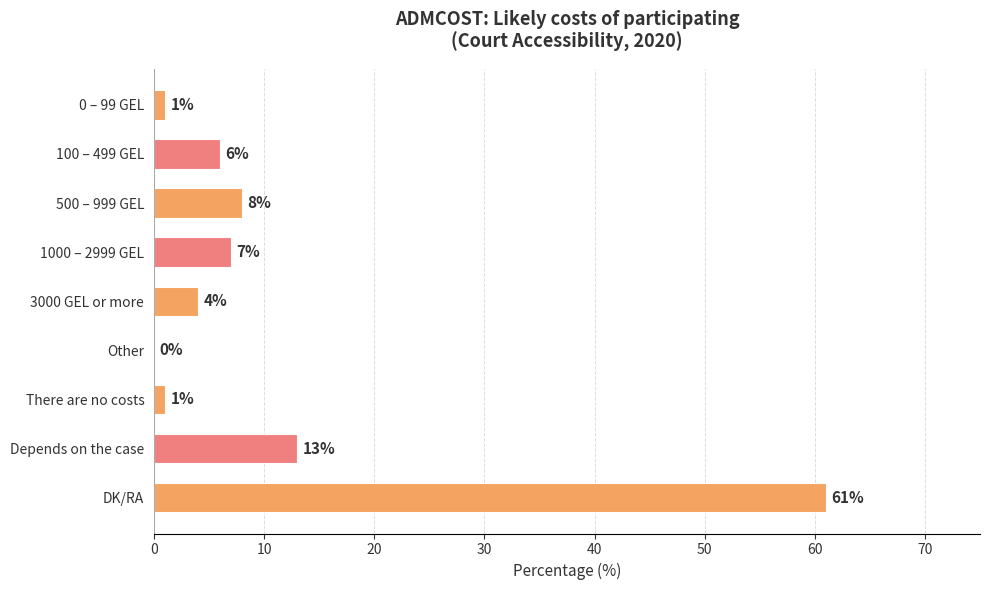

How many values are above zero?

8